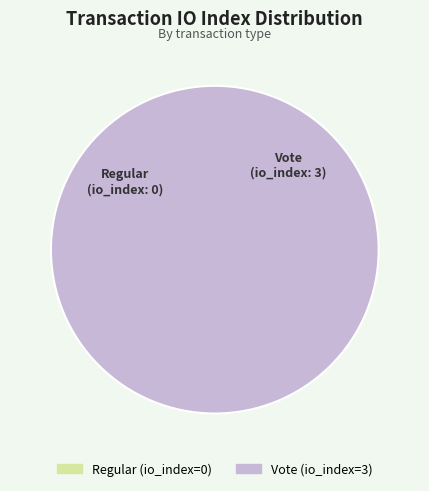

To the nearest percent, what is the average slice percentage?

50%